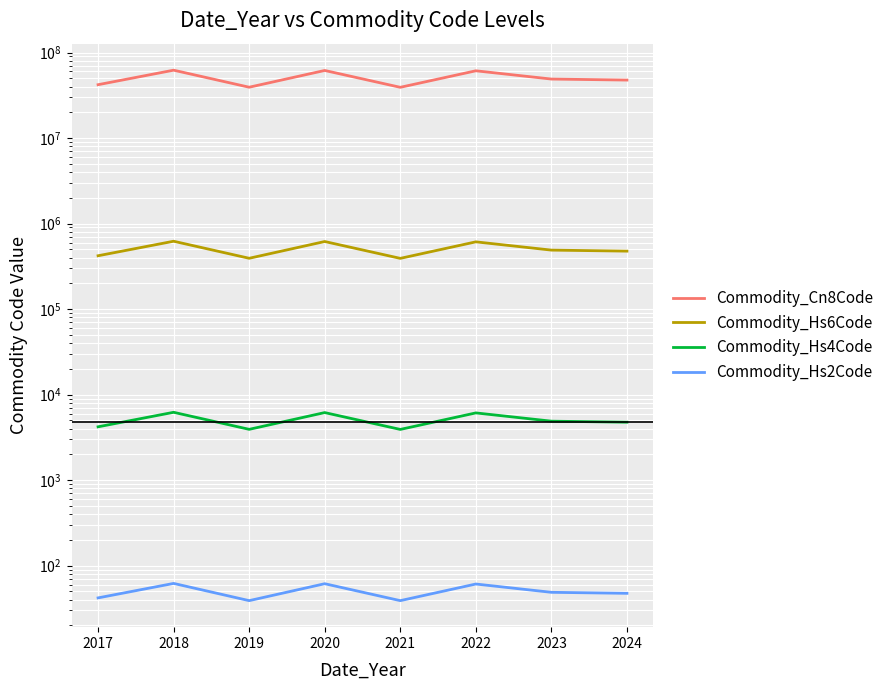

What is the difference between the highest and lowest values at 2022?

61106791.9